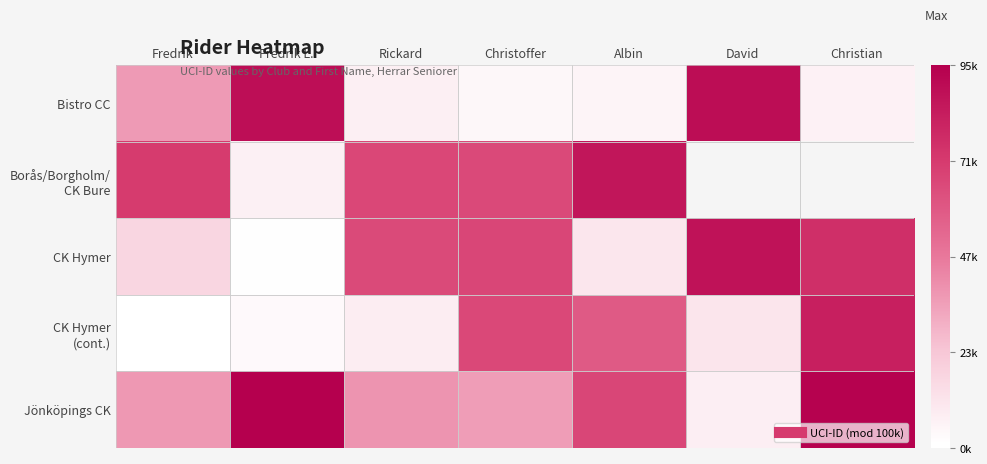

How many series are shown in this chart?

5